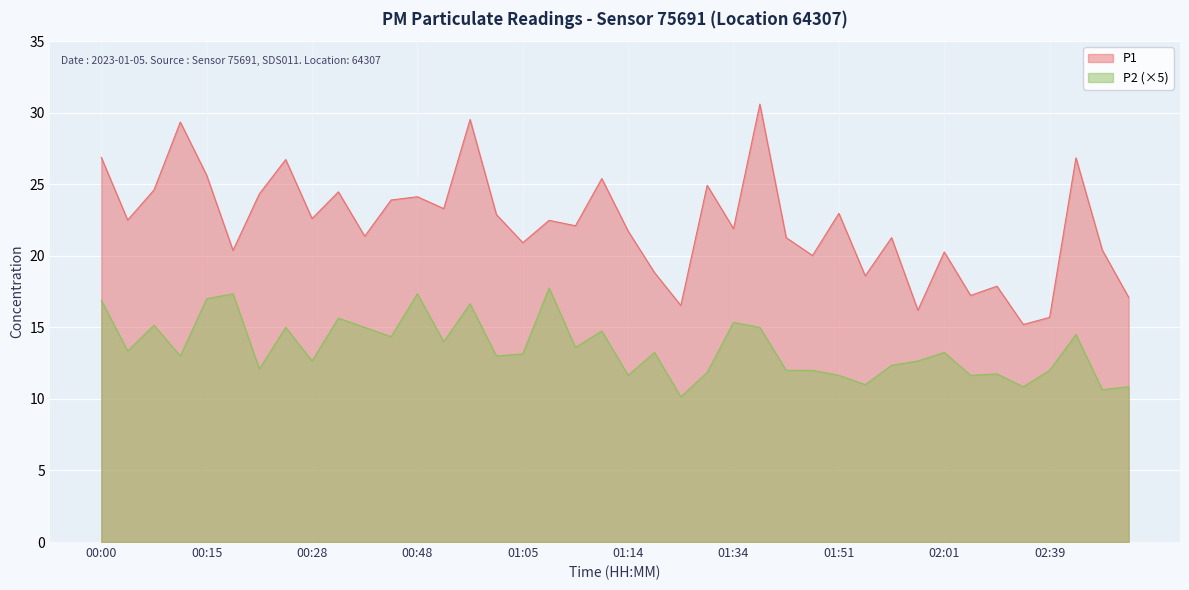

How many data points in P1 are above 22?

21